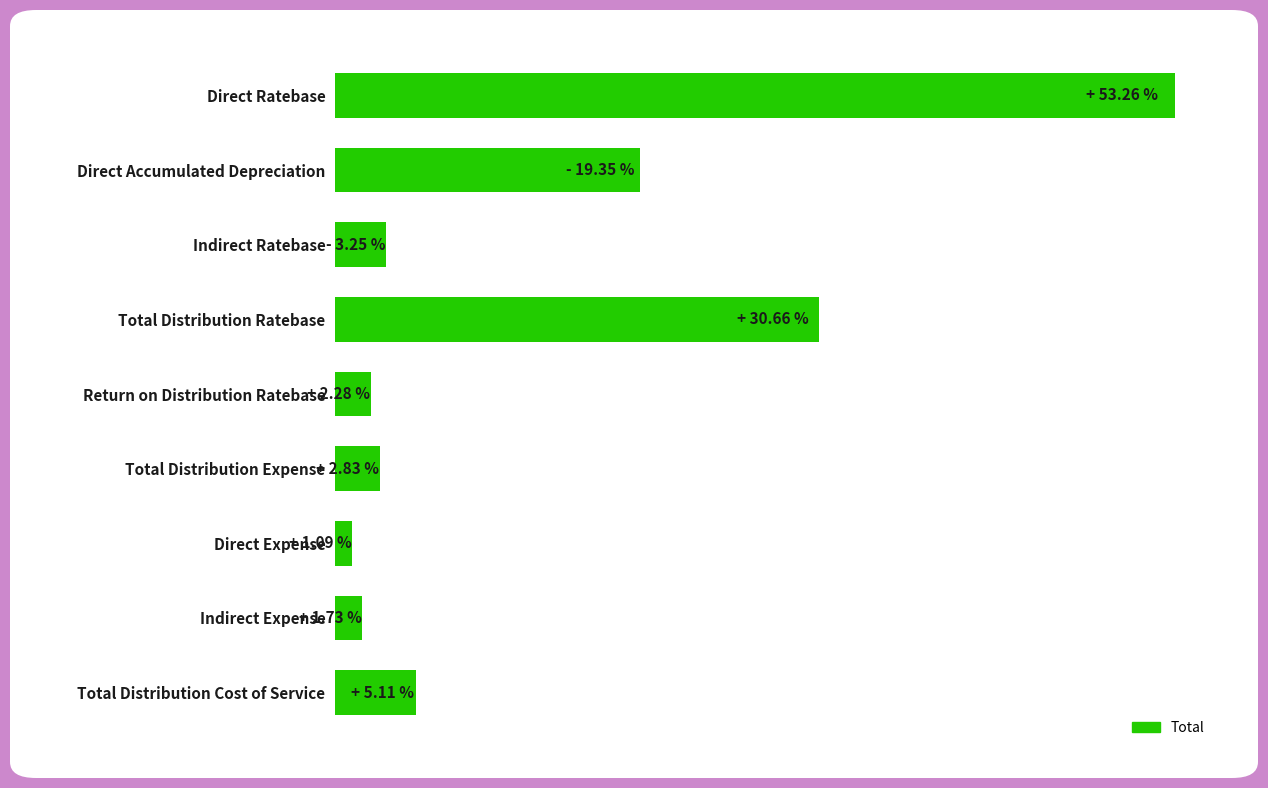

Where is the data nearest to the value 27?

Total Distribution Ratebase